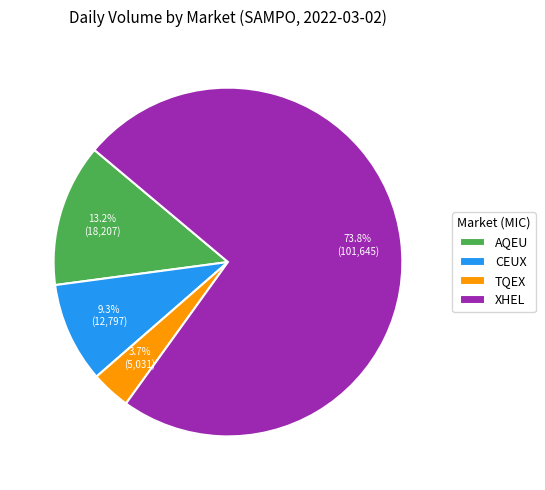

Which category has the biggest portion of the pie?

XHEL